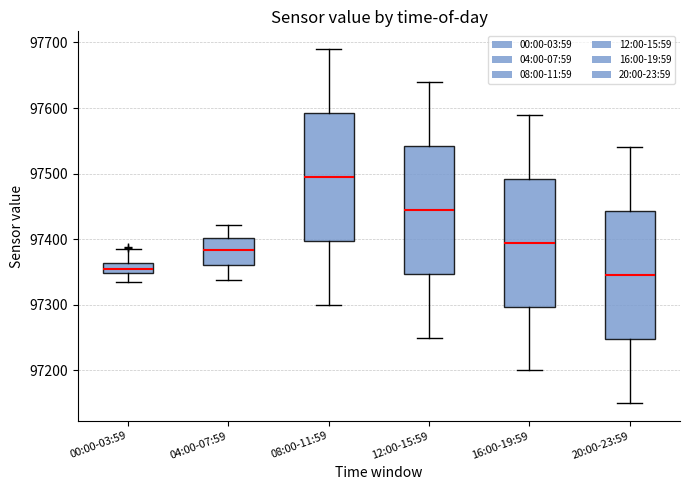

Where is the upper edge of the box for 16:00-19:59 on the y-axis? The values are not printed on the chart, so give them approximately, as read against the axis.

97490